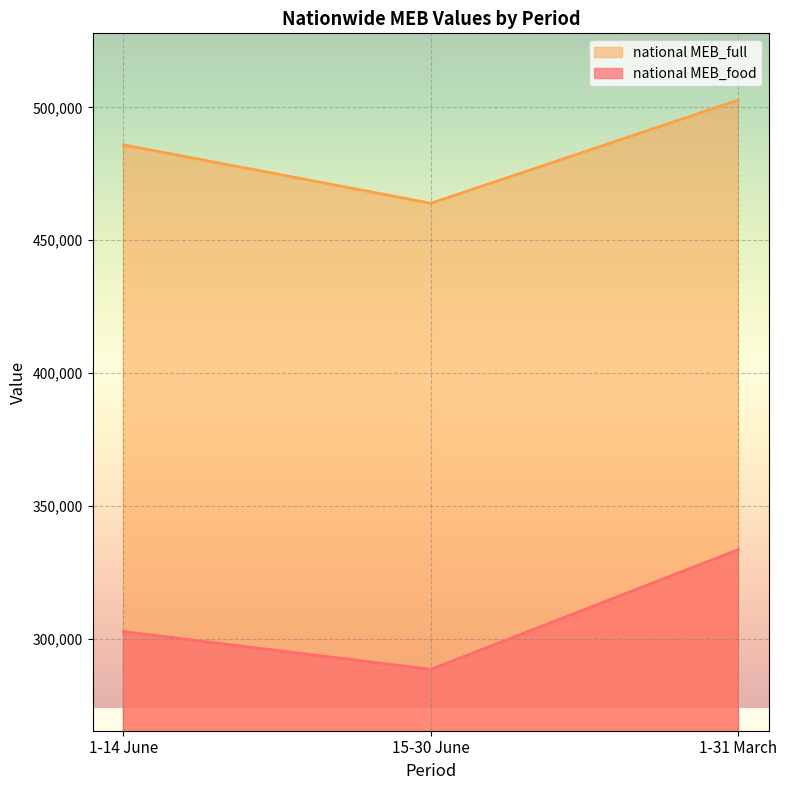

How many lines are shown in the chart?

2